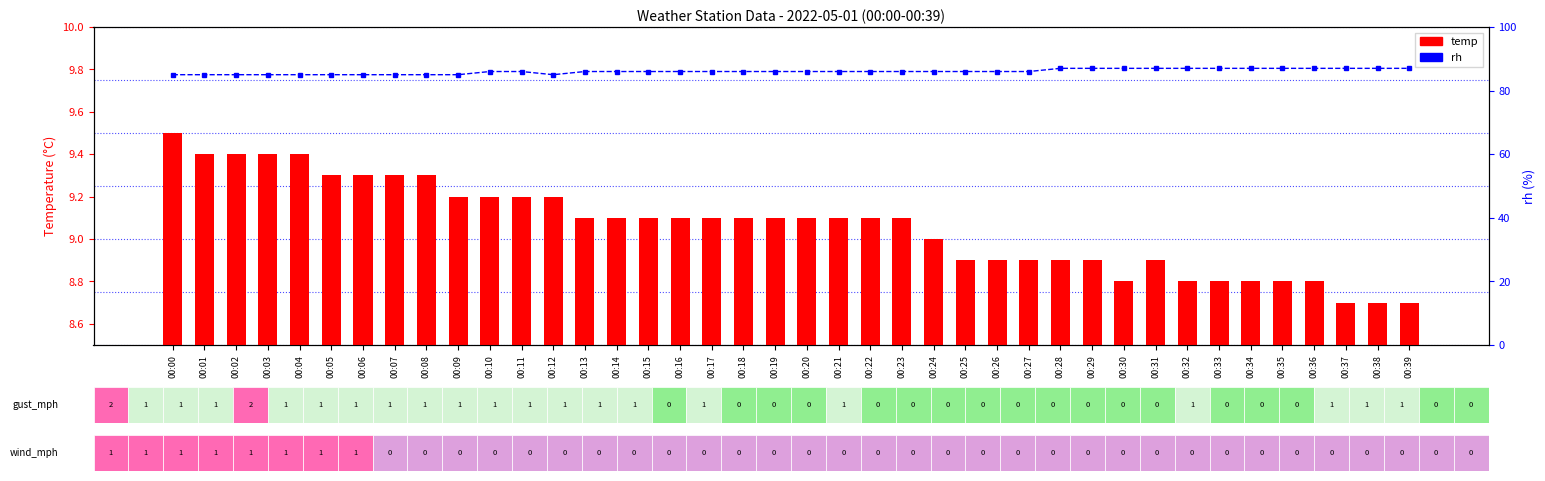

Reading right to left, extract all data points from this chart.

temp: 8.7	8.7	8.7	8.8	8.8	8.8	8.8	8.8	8.9	8.8	8.9	8.9	8.9	8.9	8.9	9.0	9.1	9.1	9.1	9.1	9.1	9.1	9.1	9.1	9.1	9.1	9.1	9.2	9.2	9.2	9.2	9.3	9.3	9.3	9.3	9.4	9.4	9.4	9.4	9.5
rh: 87.0	87.0	87.0	87.0	87.0	87.0	87.0	87.0	87.0	87.0	87.0	87.0	86.0	86.0	86.0	86.0	86.0	86.0	86.0	86.0	86.0	86.0	86.0	86.0	86.0	86.0	86.0	85.0	86.0	86.0	85.0	85.0	85.0	85.0	85.0	85.0	85.0	85.0	85.0	85.0